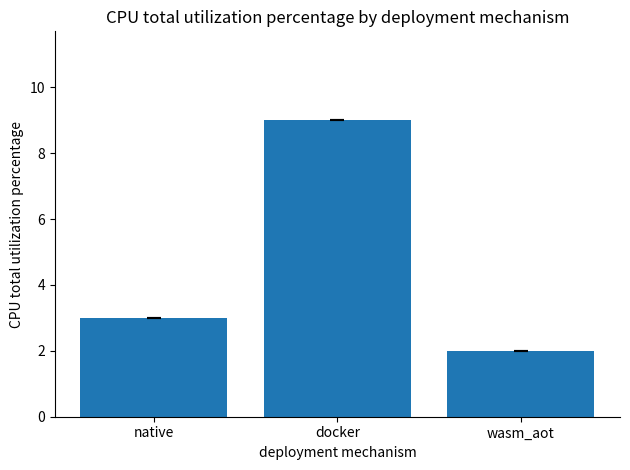

Rank the categories by value from lowest to highest.

wasm_aot, native, docker